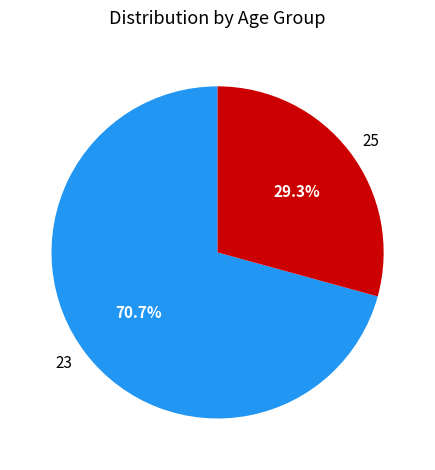

The 25 slice represents 14% of the pie. True or false?

False